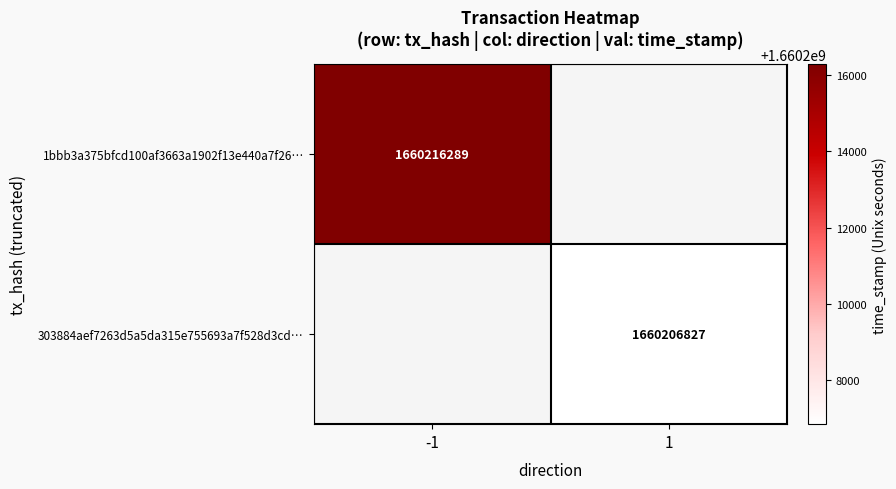

The value of 1bbb3a375bfcd100af3663a1902f13e440a7f26… at -1 is 492990229. True or false?

False